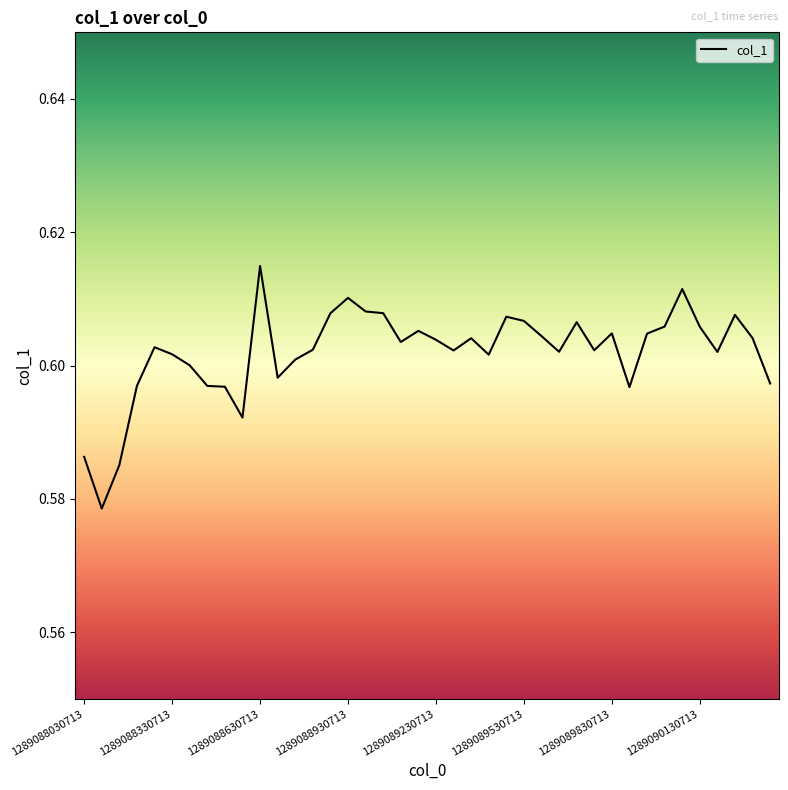

Reading left to right, transcribe all the data shown in this chart.

0.6	0.6	0.6	0.6	0.6	0.6	0.6	0.6	0.6	0.6	0.6	0.6	0.6	0.6	0.6	0.6	0.6	0.6	0.6	0.6	0.6	0.6	0.6	0.6	0.6	0.6	0.6	0.6	0.6	0.6	0.6	0.6	0.6	0.6	0.6	0.6	0.6	0.6	0.6	0.6